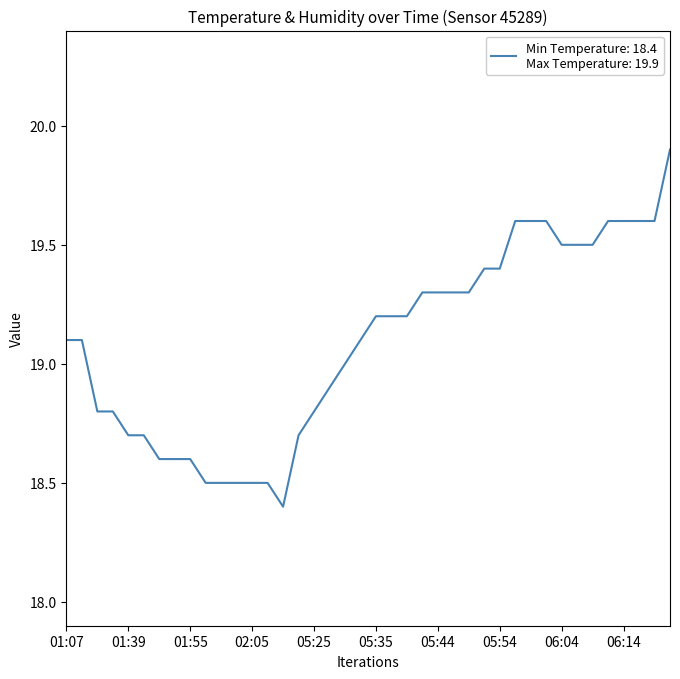

What is the maximum value shown in the chart?

19.9